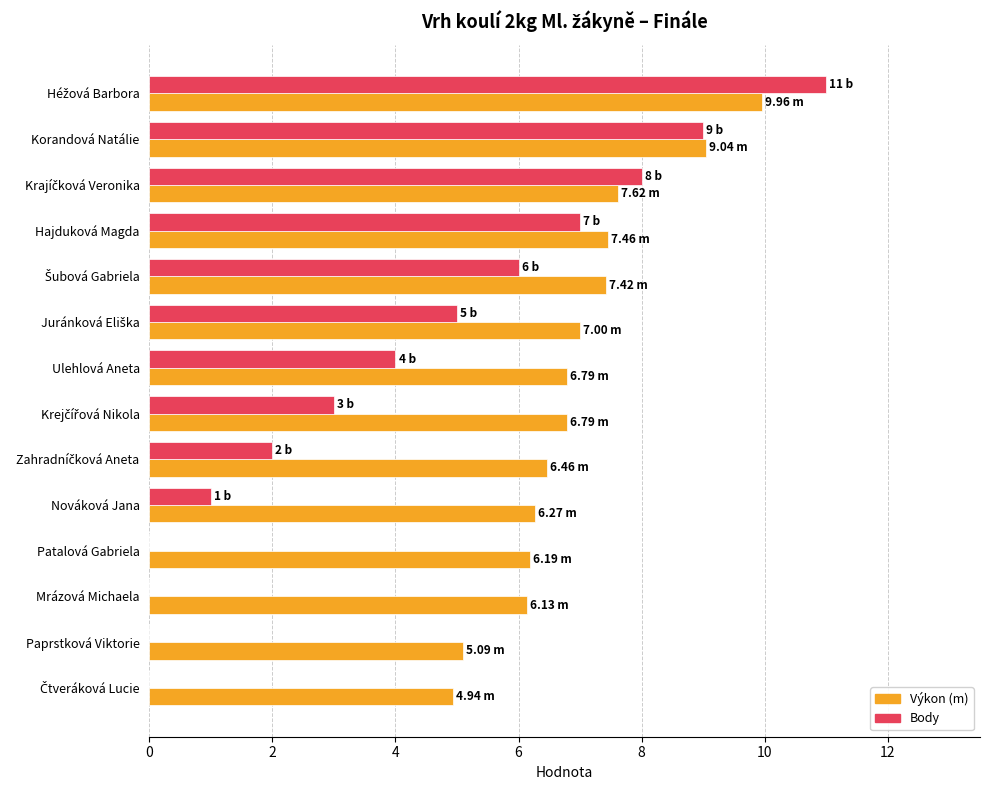

How many distinct data groups are displayed?

2